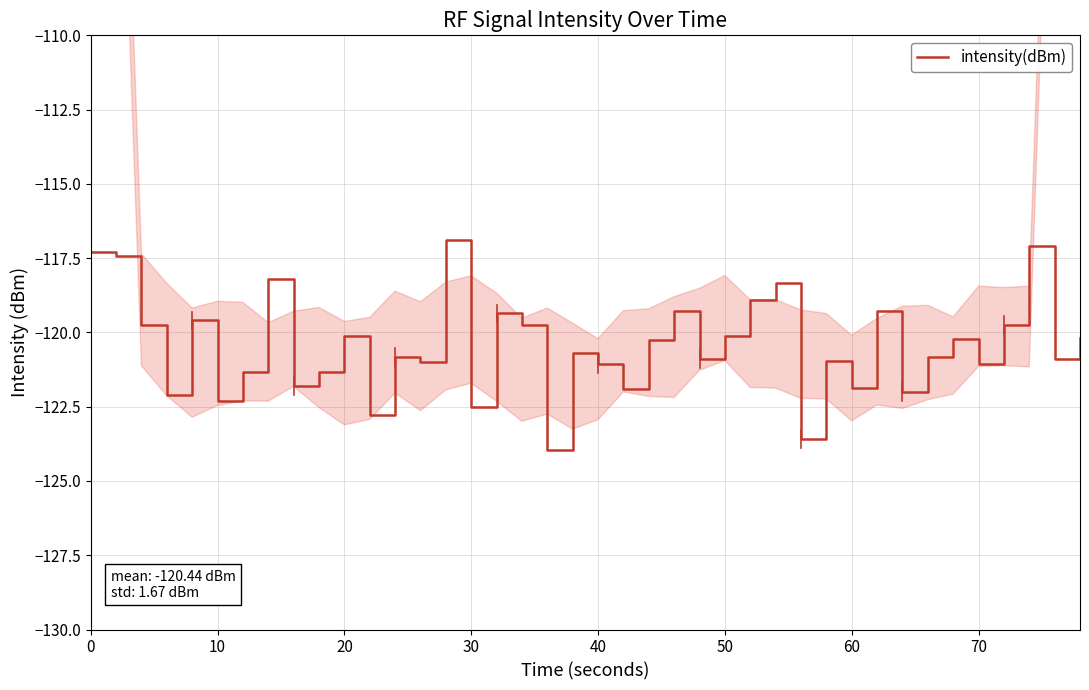

What is the smallest value displayed?

-124.0